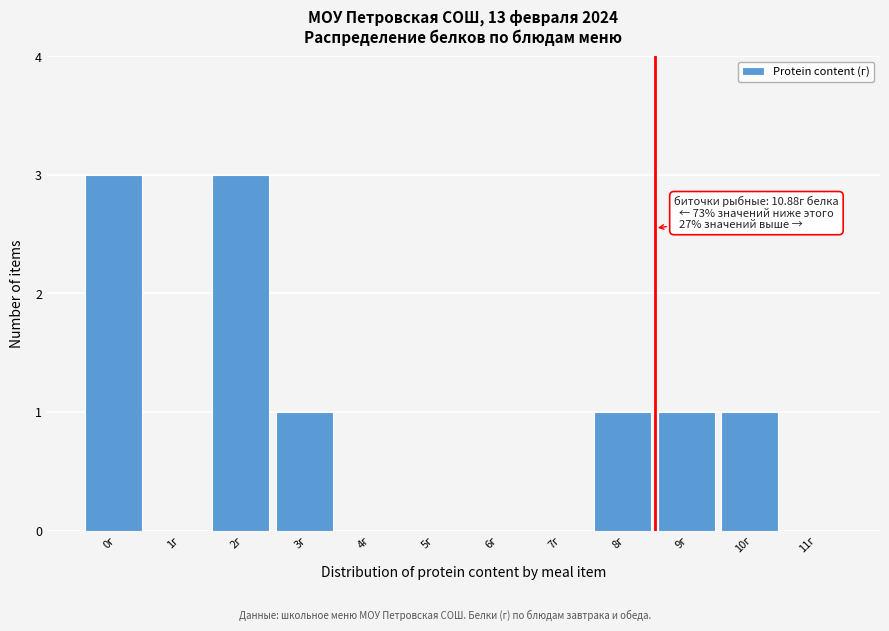

Reading right to left, what are all the values shown in this chart?

11г=0	10г=1	9г=1	8г=1	7г=0	6г=0	5г=0	4г=0	3г=1	2г=3	1г=0	0г=3